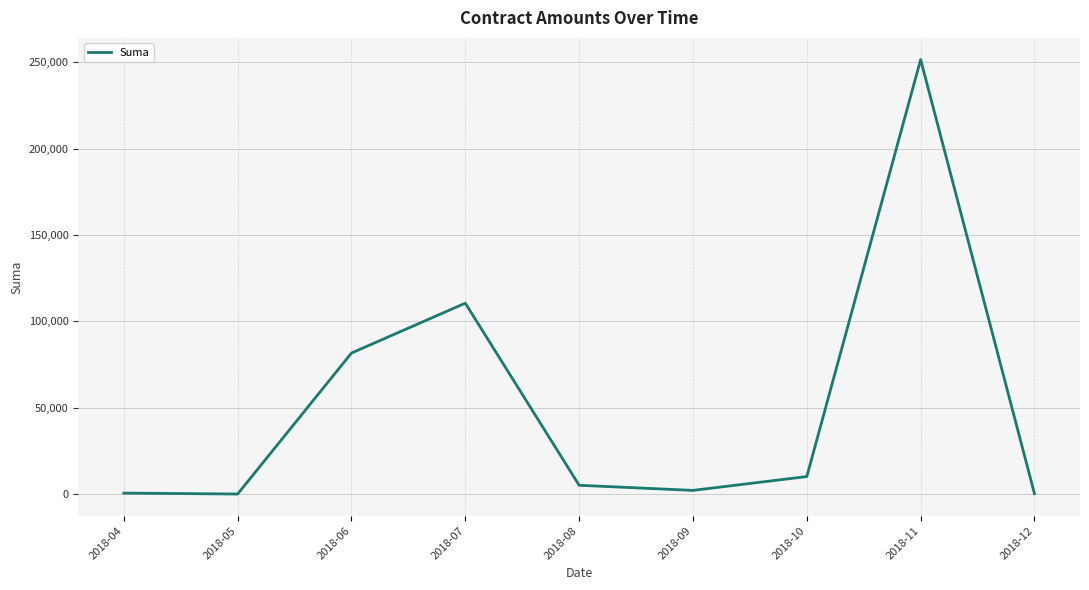

At which category does the chart reach its peak across all series?

2018-11